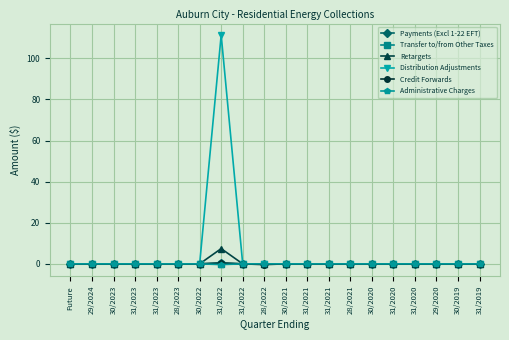

True or false: Payments (Excl 1-22 EFT) and Retargets intersect in this chart.

False